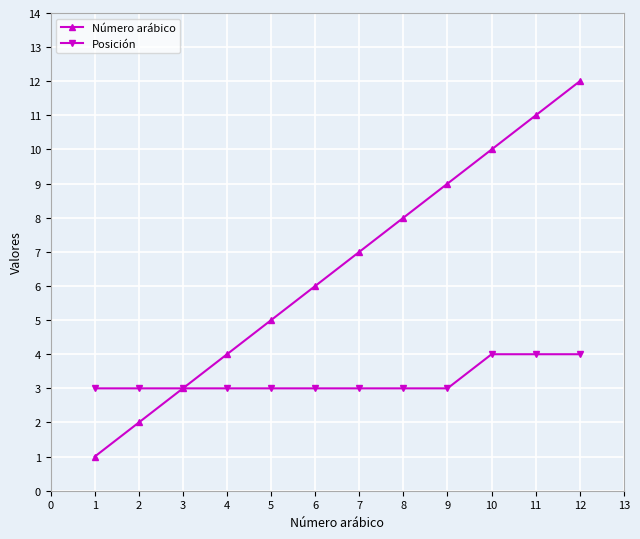

The Número arábico series shows 4 at 6. True or false?

False